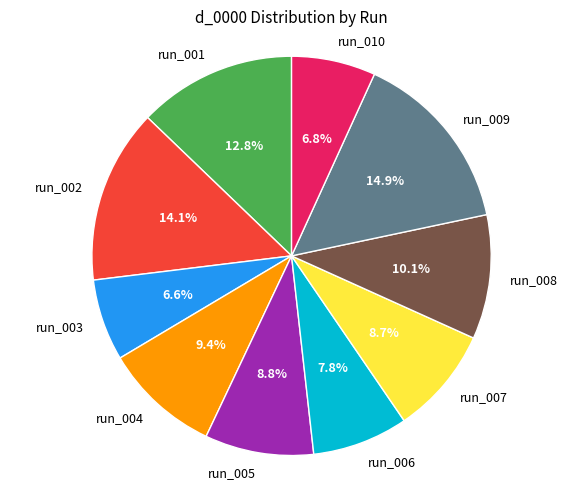

Is it true that run_006 is 2% of the pie?

False